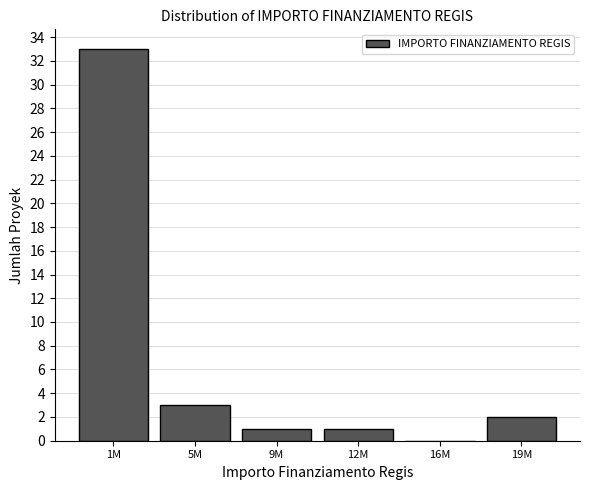

Reading left to right, list all the values displayed in this chart.

1M=33	5M=3	9M=1	12M=1	16M=0	19M=2